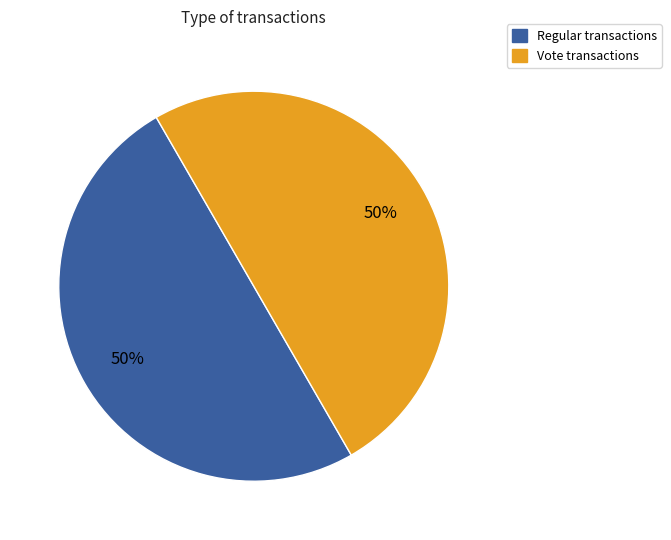

To the nearest percent, what is the average slice percentage?

50%